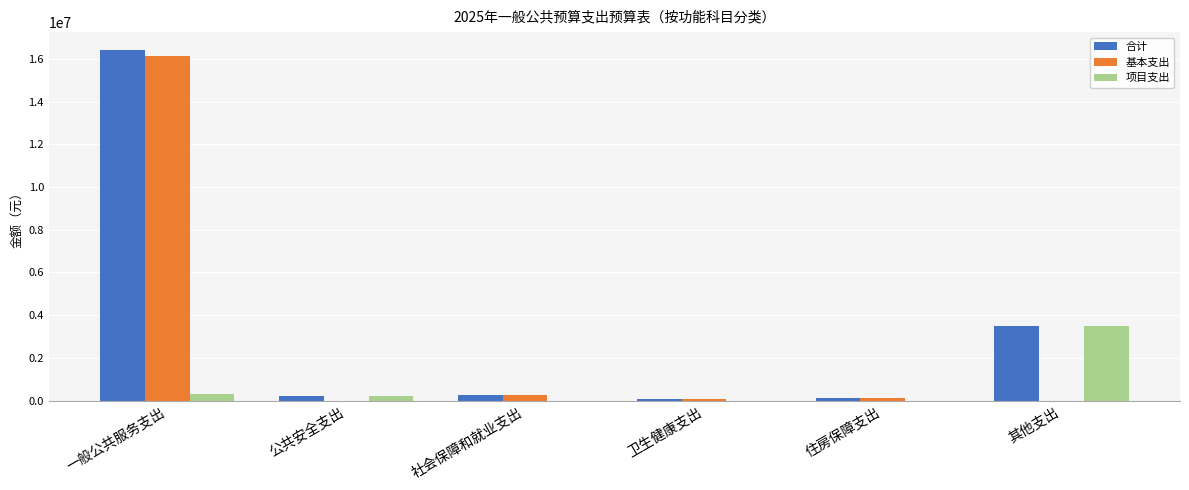

Is it true that 基本支出 equals 21702777.1 at 一般公共服务支出?

False